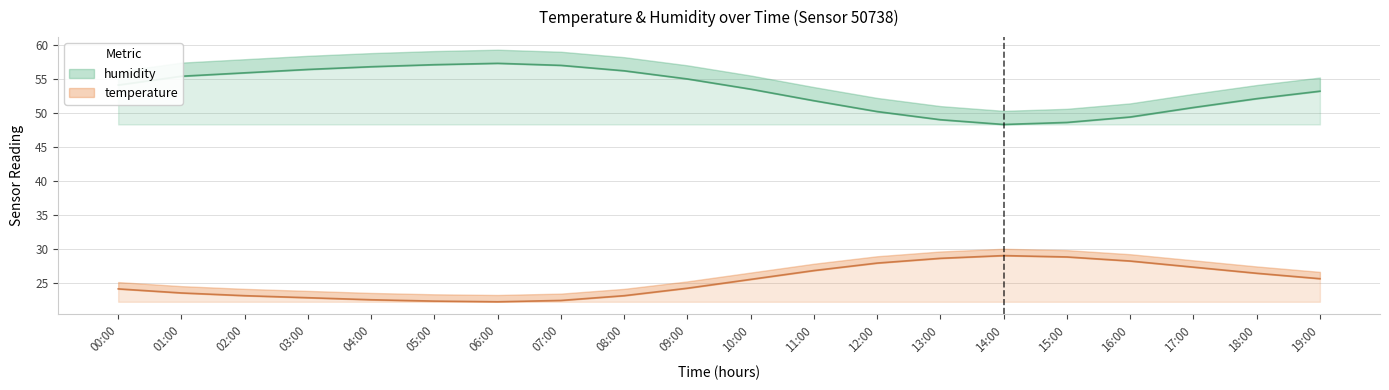

What is the label of the 11th point from the right?

09:00